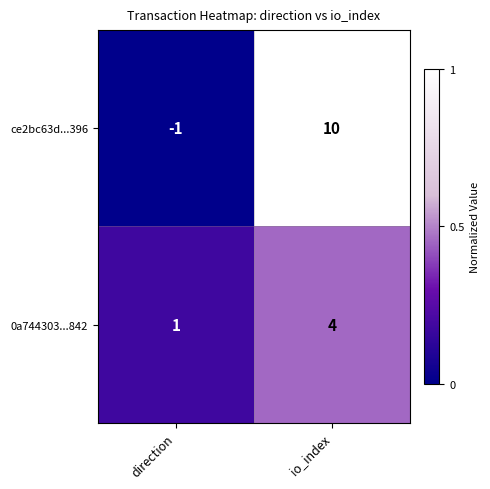

Where is ce2bc63d...396 nearest to the value 4?

direction